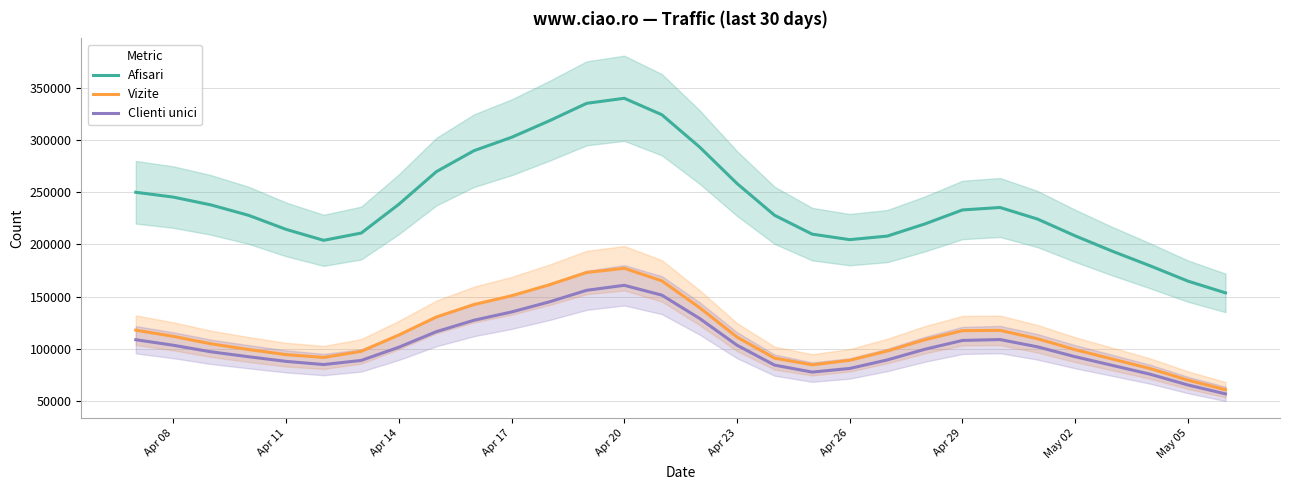

Which series has the largest total across all categories?

Afisari